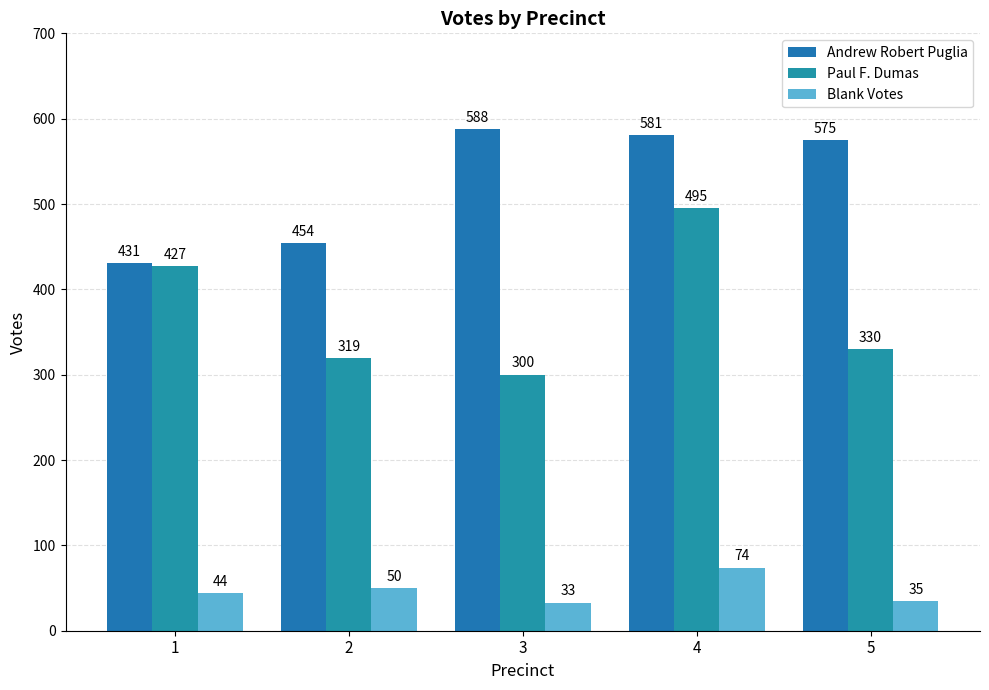

Between 3 and 4, which series saw the biggest shift?

Paul F. Dumas